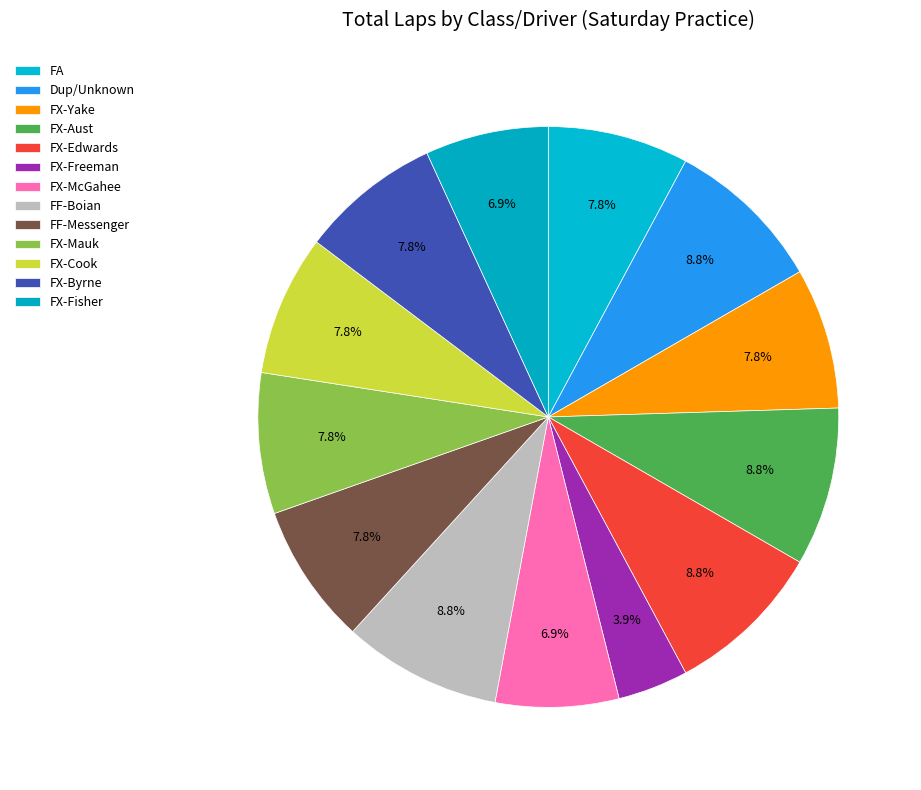

How many segments does this pie chart have?

13